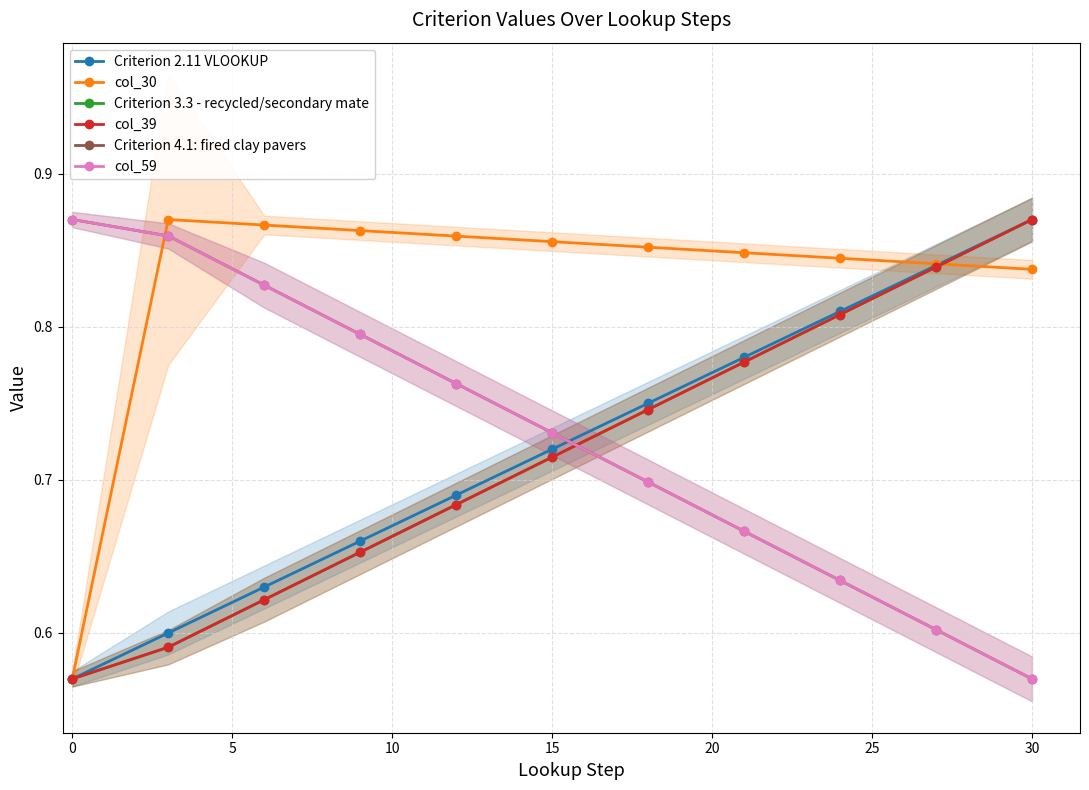

Where is Criterion 2.11 VLOOKUP nearest to the value 0?

0